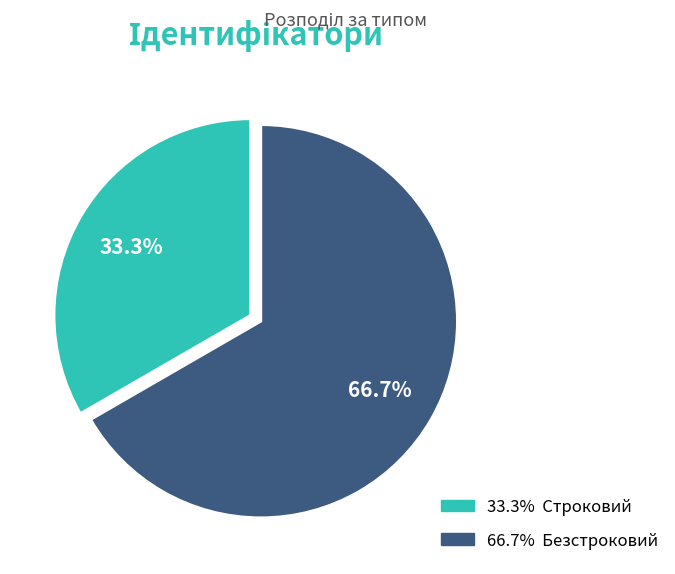

Is there a majority slice in this chart?

Yes